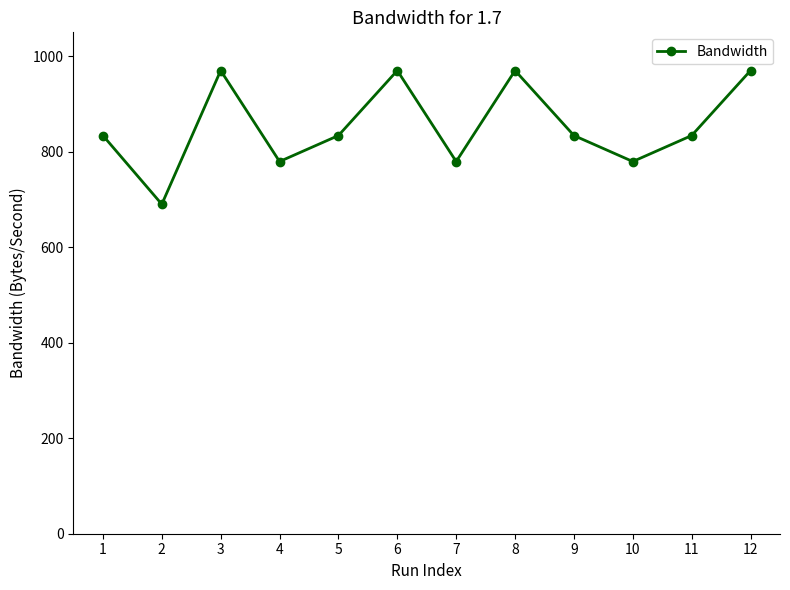

What is the difference between the maximum and minimum values?

280.0